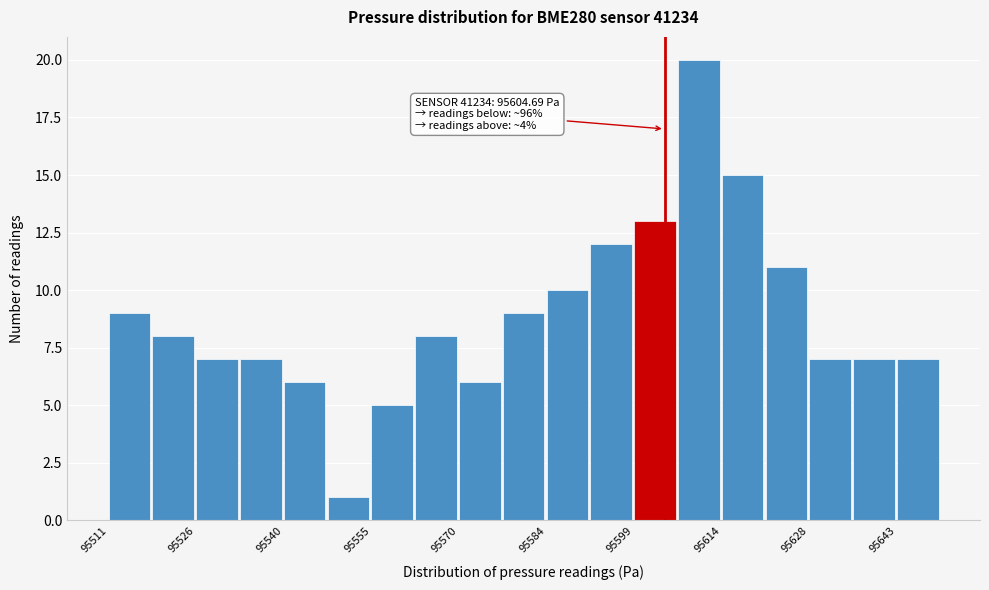

Around what value on the x-axis is the tallest bar? Give the approximate position of its centre, as read against the axis.

95610